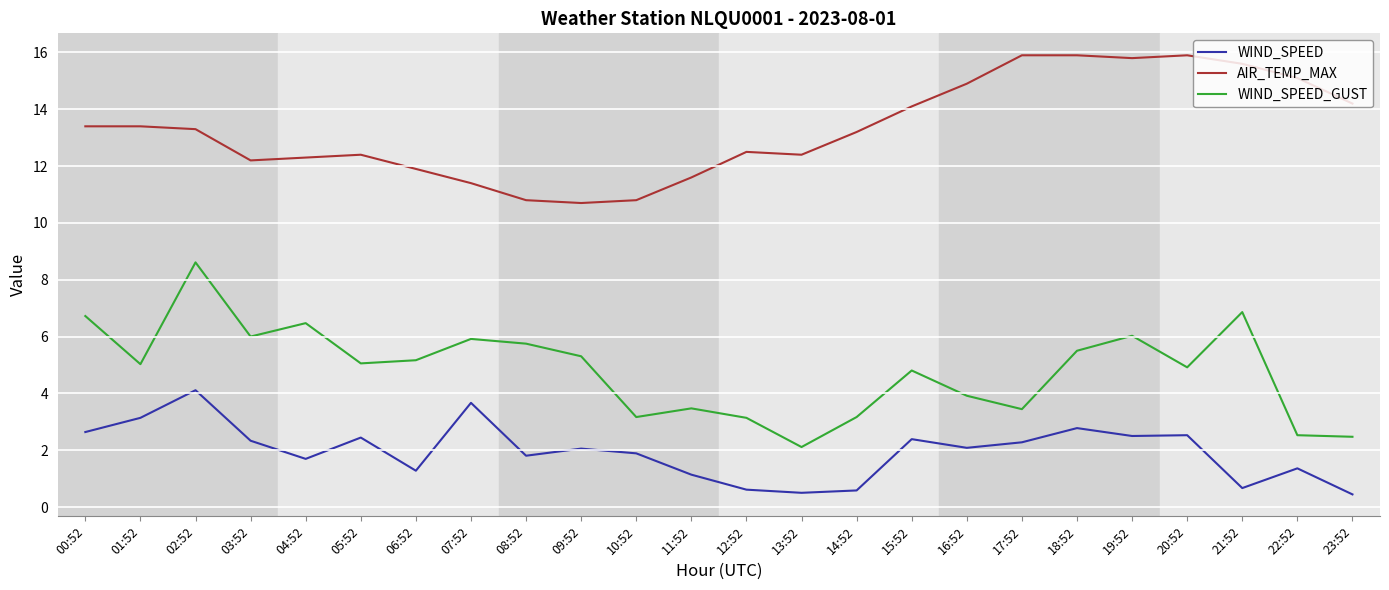

What is the minimum value for WIND_SPEED?

0.4